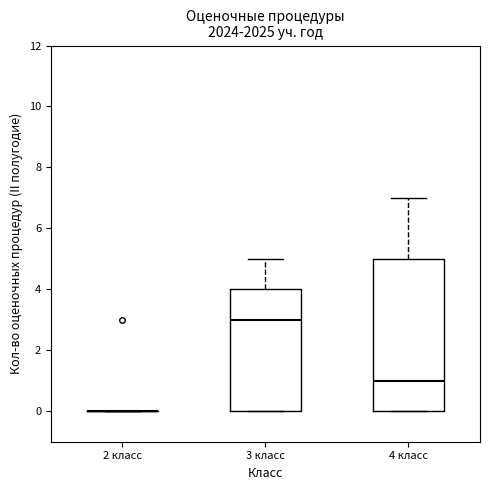

Reading left to right, read every box against the y-axis: the position of its median line, the range the box covers, and the ends of its whiskers. The values are not printed on the chart, so give them approximately, as read against the axis.

2 класс: box collapsed to a line at 0, whiskers 0 to 0
3 класс: median 3, box 0 to 4, whiskers 0 to 5
4 класс: median 1, box 0 to 5, whiskers 0 to 7